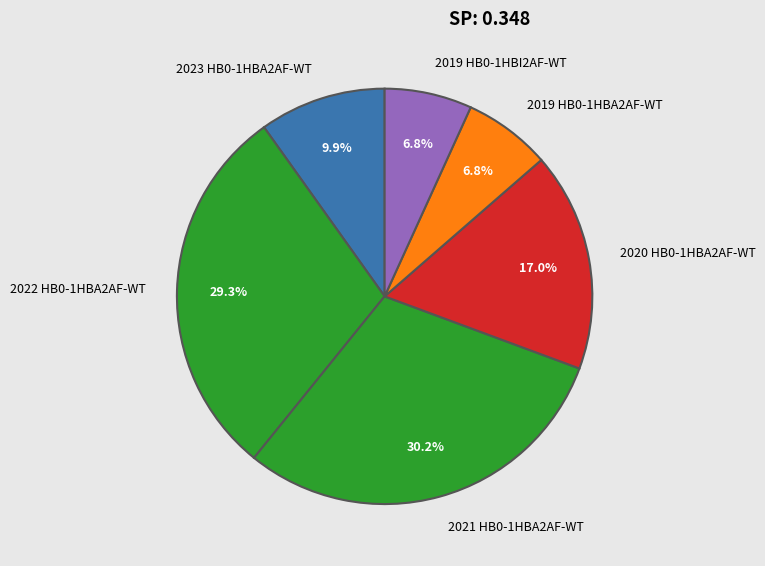

Combined, what portion of the pie is 2021 HB0-1HBA2AF-WT and 2022 HB0-1HBA2AF-WT?

59.5%